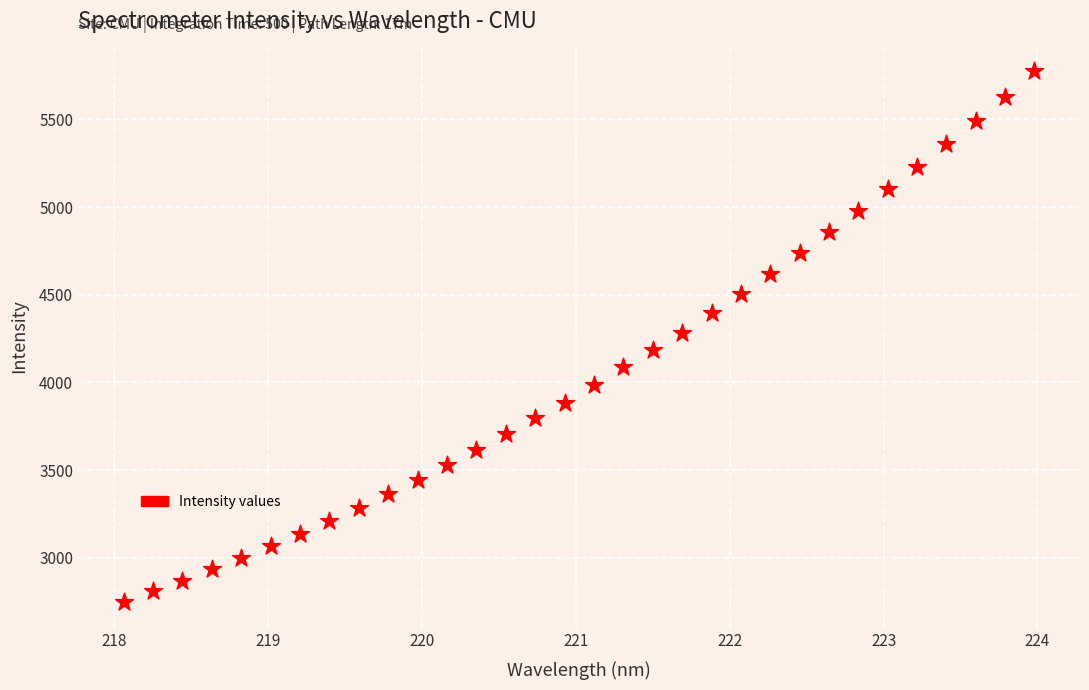

What is the range of Y values (max minus min)?

3023.7